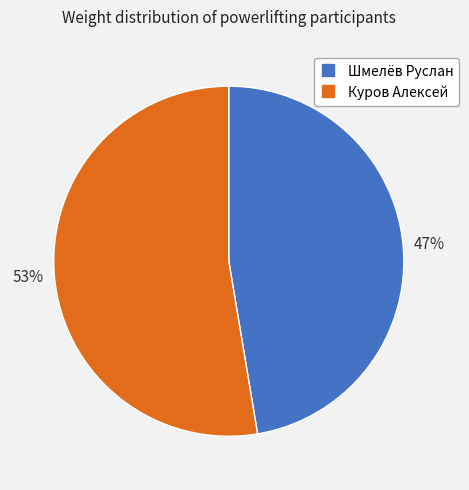

To the nearest percent, what portion does Куров Алексей represent?

53%